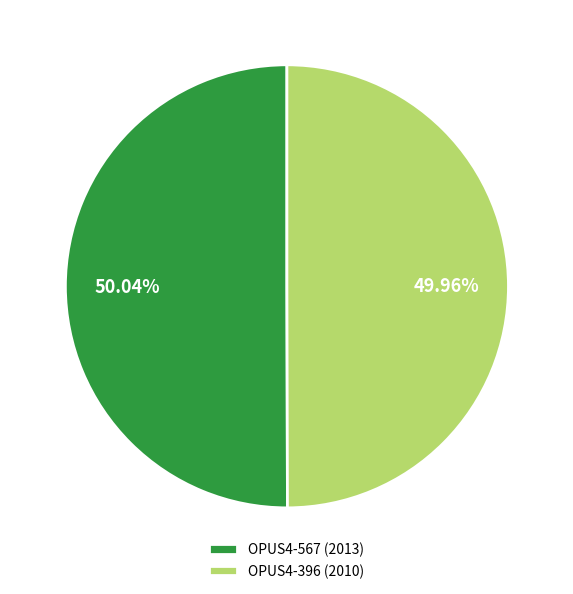

Approximately how many times larger is the value at OPUS4-396 (2010) compared to OPUS4-567 (2013)?

1.0